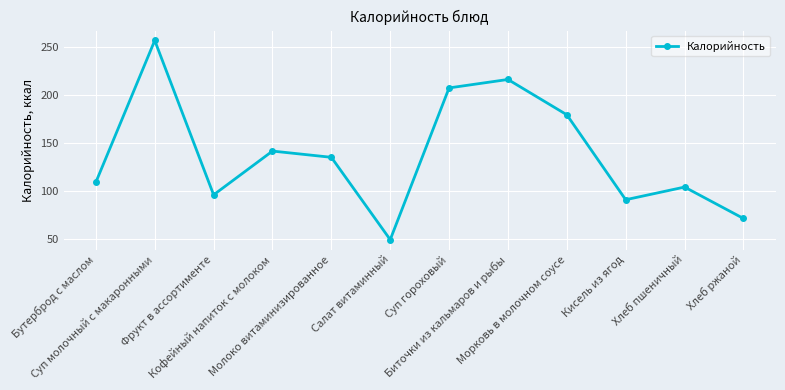

How many interior local valleys (lower than both neighbors) does the data have?

3